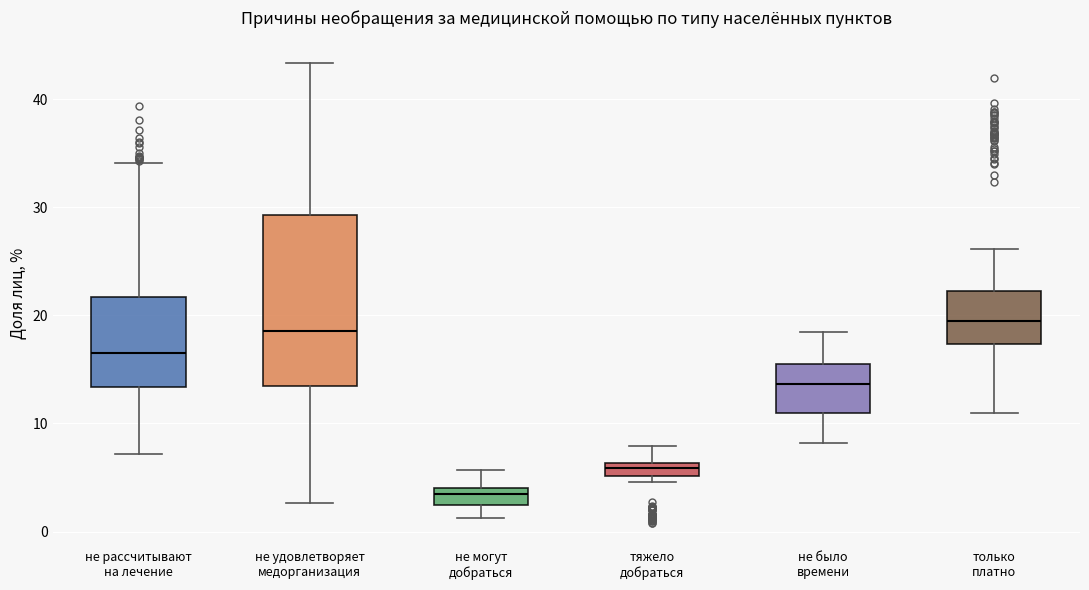

Comparing the boxes themselves (not the whiskers), which one is the tallest?

не удовлетворяет медорганизация